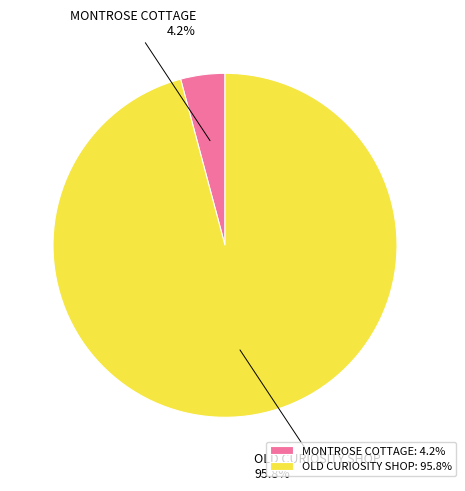

How many segments does this pie chart have?

2